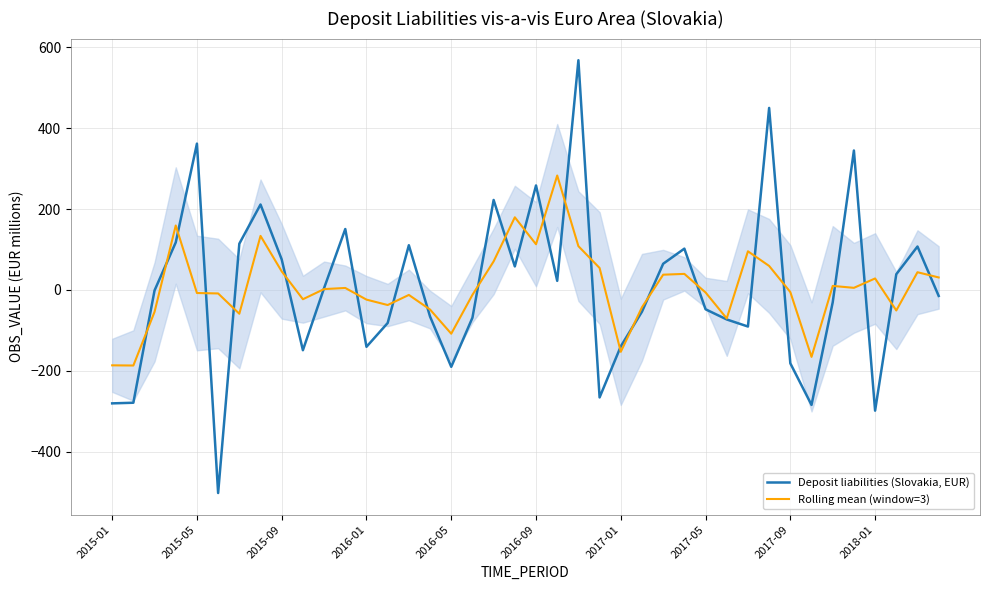

The value of Rolling mean (window=3) at 10 is 2.0. True or false?

True